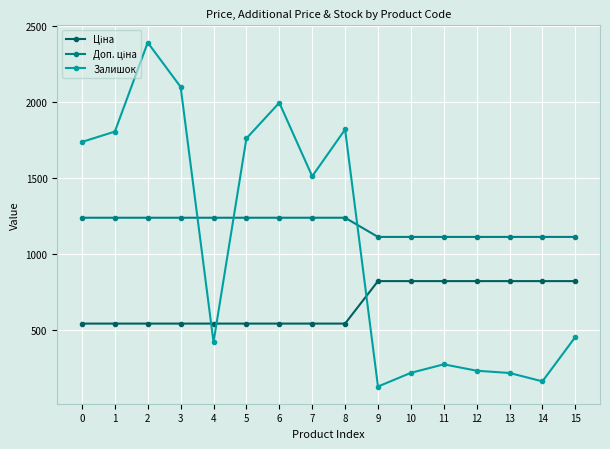

At how many categories does at least one series exceed 1268?

8